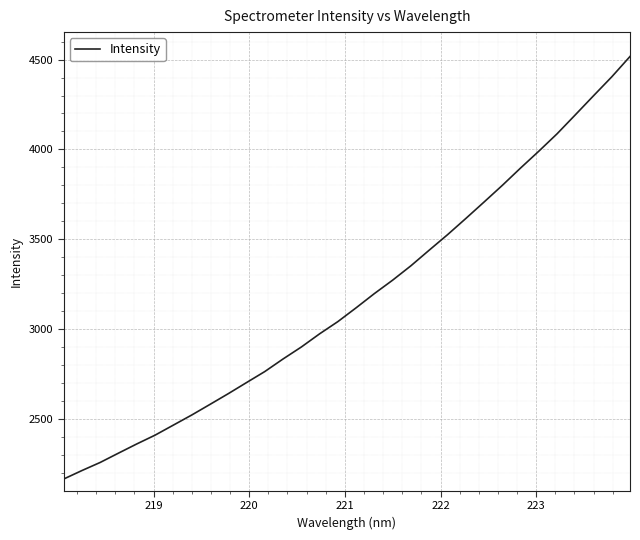

What is the difference between the maximum and minimum values?

2349.5